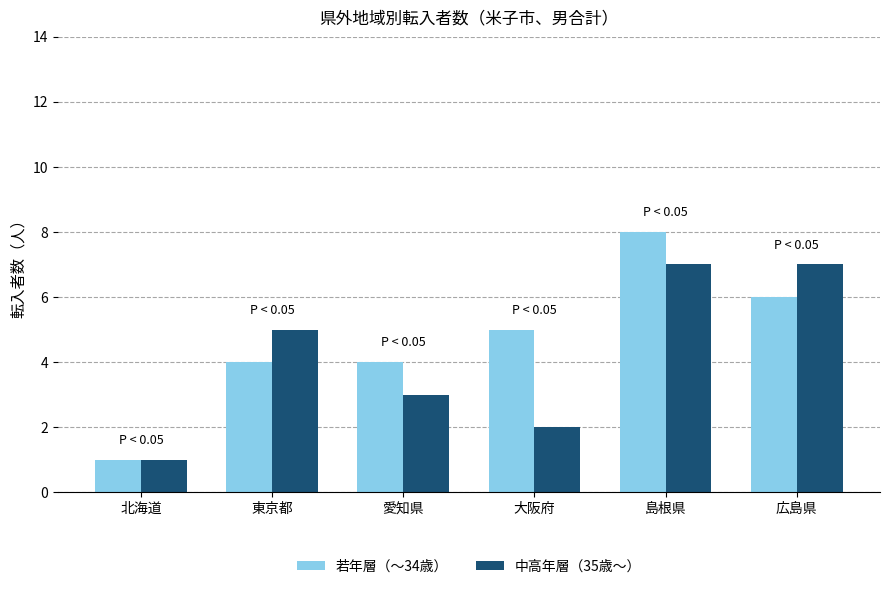

Rank the series at 東京都 from lowest to highest value.

若年層（～34歳）, 中高年層（35歳～）